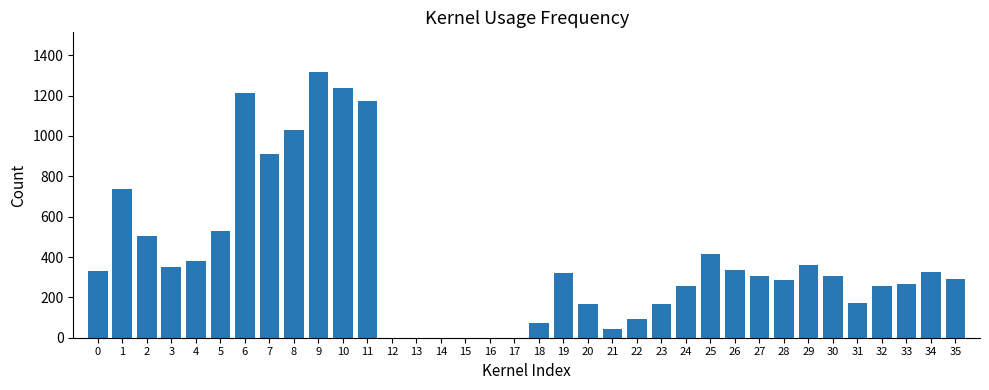

Reading left to right, transcribe all the data shown in this chart.

329	736	504	348	381	529	1211	909	1029	1316	1239	1174	-883	-173	-526	-968	-858	-645	74	323	166	42	95	167	254	413	337	306	287	362	308	170	258	268	326	293